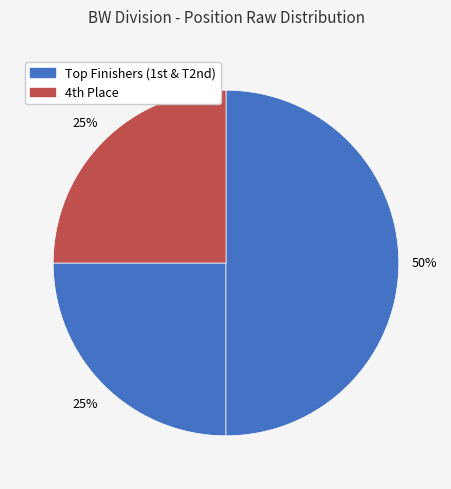

Count the number of slices in the pie.

3